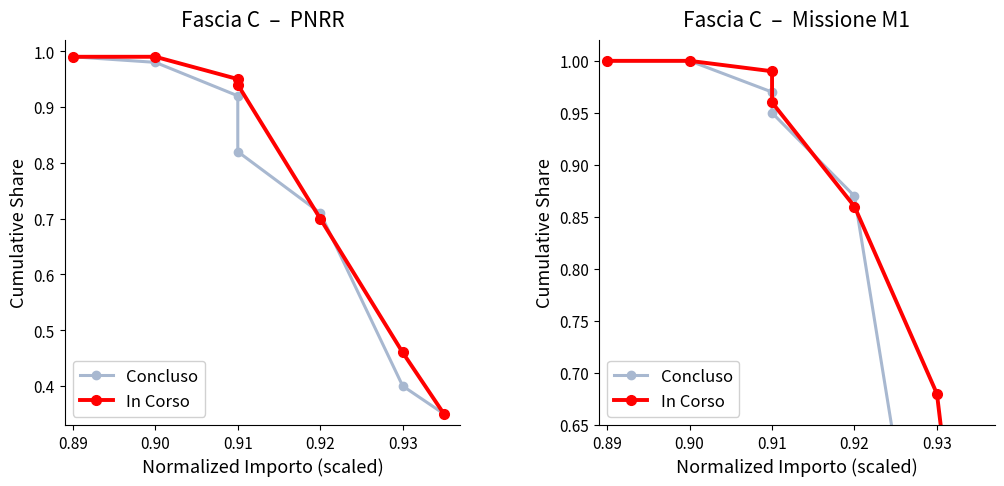

Reading left to right, extract all data points from this chart.

Concluso: 1.0	1.0	1.0	0.9	0.9	0.4	0.3
In Corso: 1.0	1.0	1.0	1.0	0.9	0.7	0.3